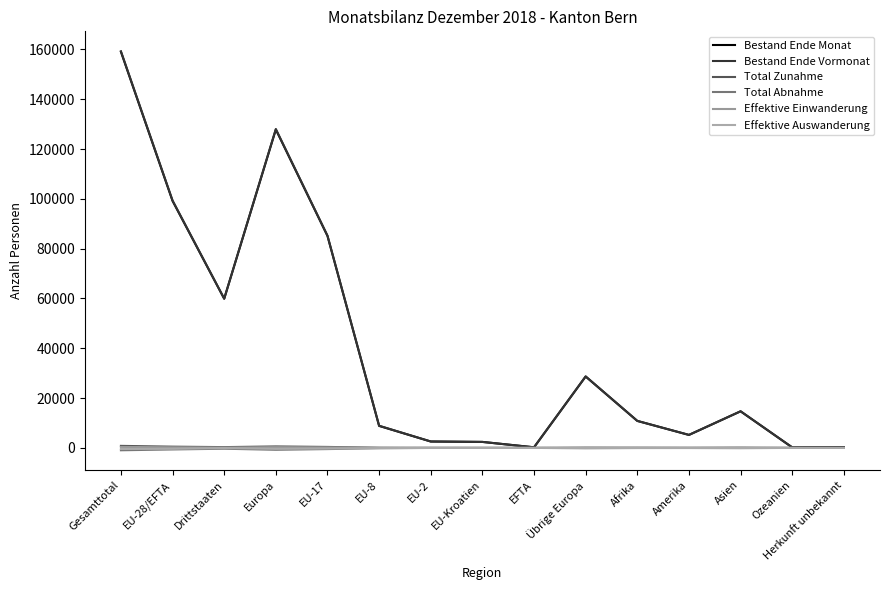

Which has a higher value, Amerika or Übrige Europa?

Übrige Europa